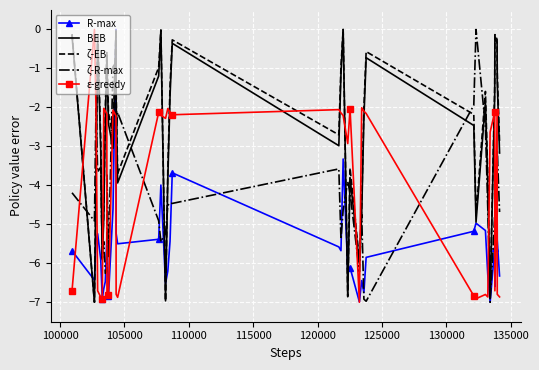

What is the minimum value for ε-greedy?

-7.0